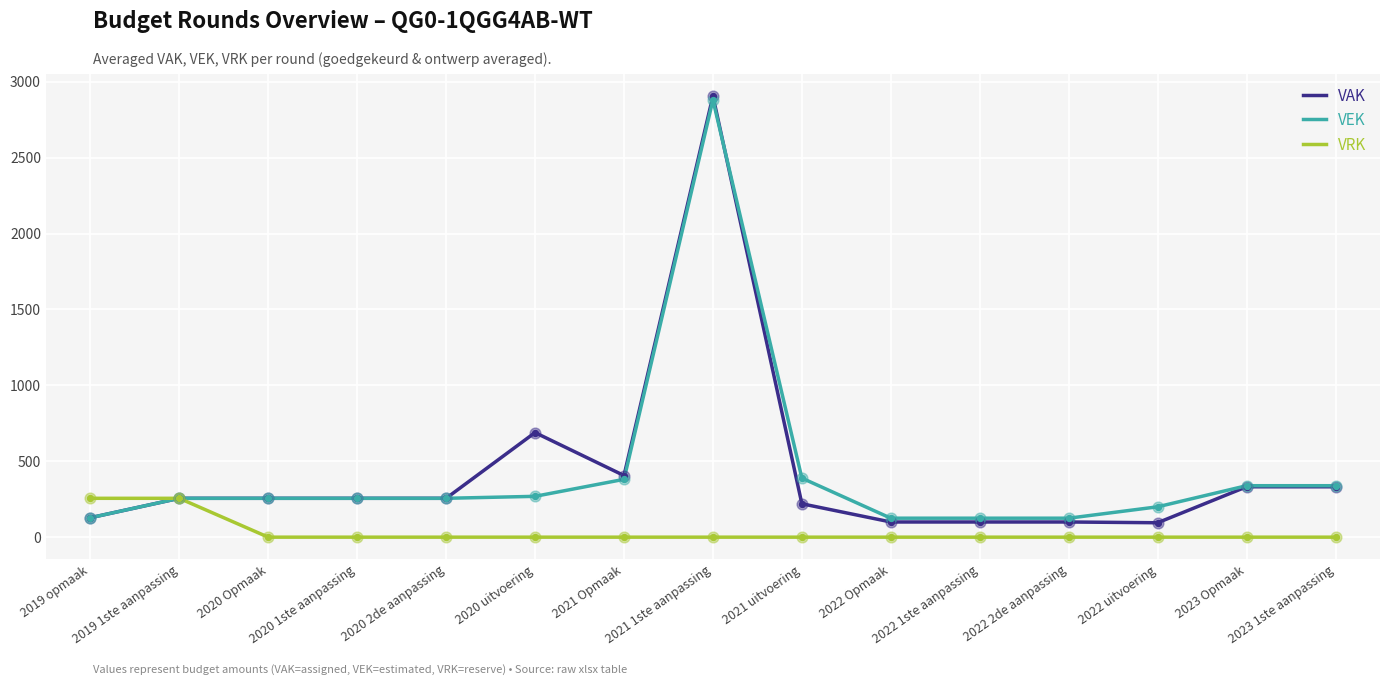

What is the difference between the highest and lowest values at 2023 Opmaak?

339